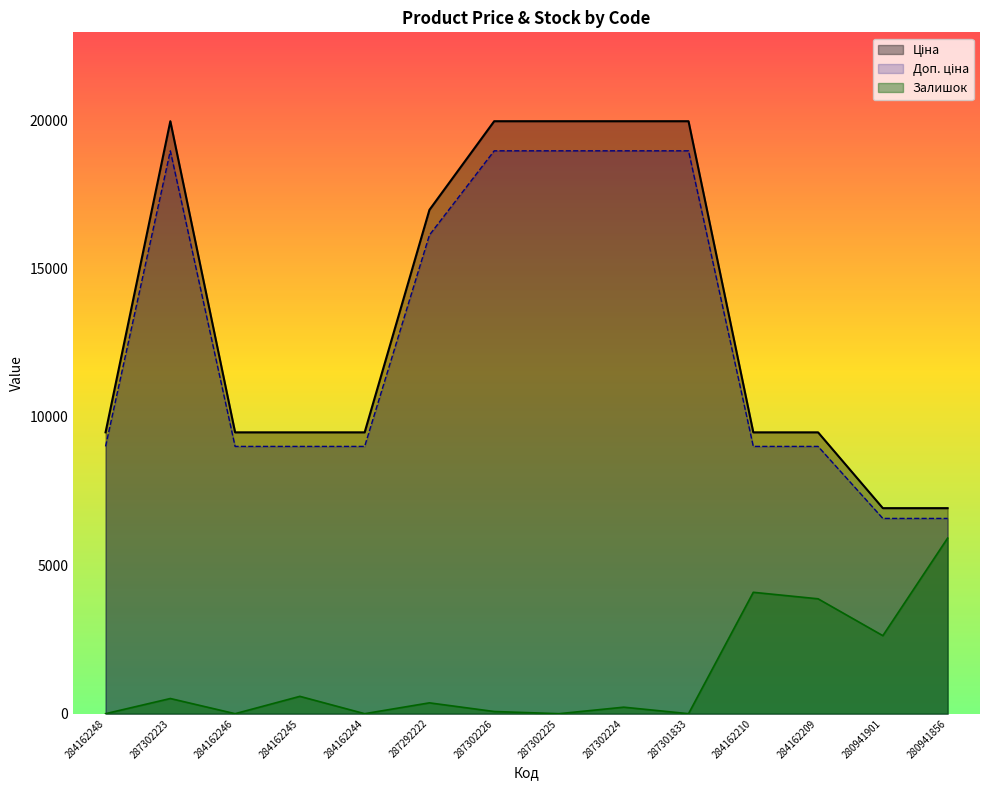

Rank the series at 287302225 from lowest to highest value.

Залишок, Доп. ціна, Ціна